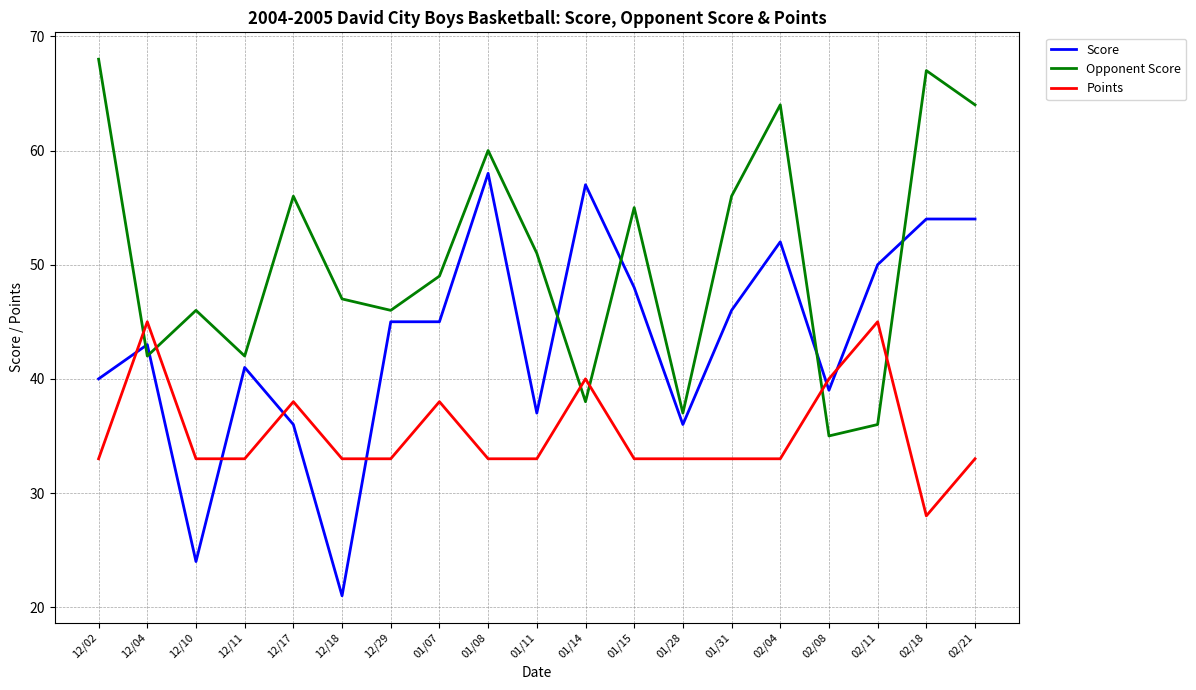

What is the difference between the Opponent Score values at 01/15 and 01/08?

5